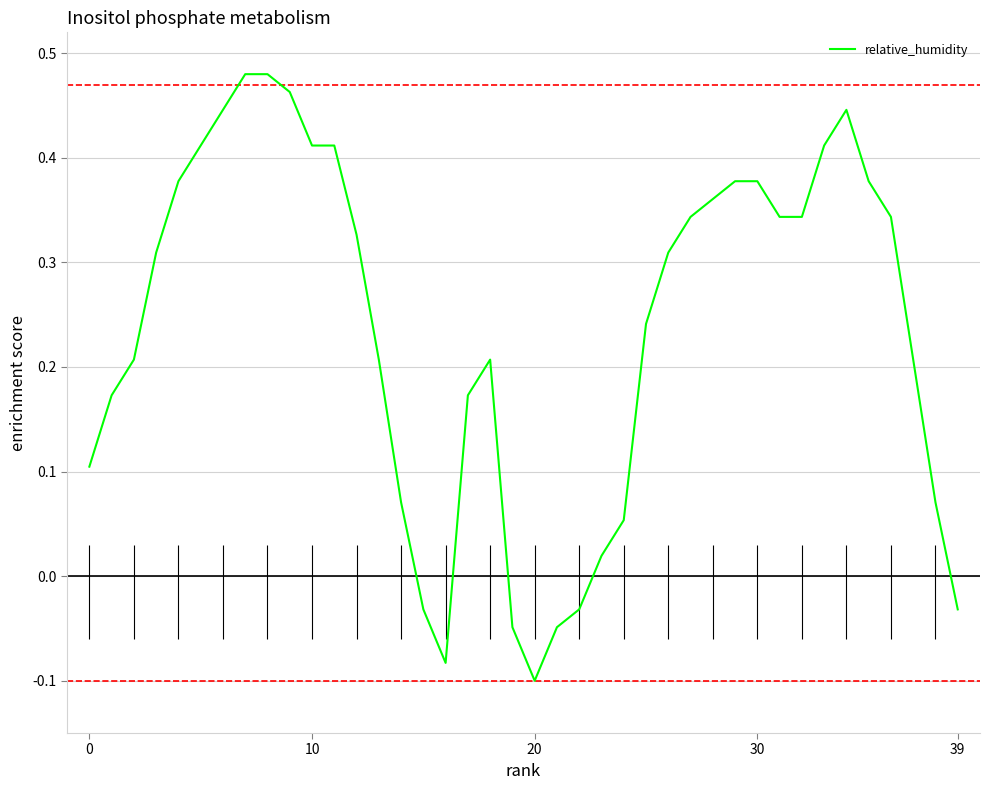

At which label is the value closest to 0?

23